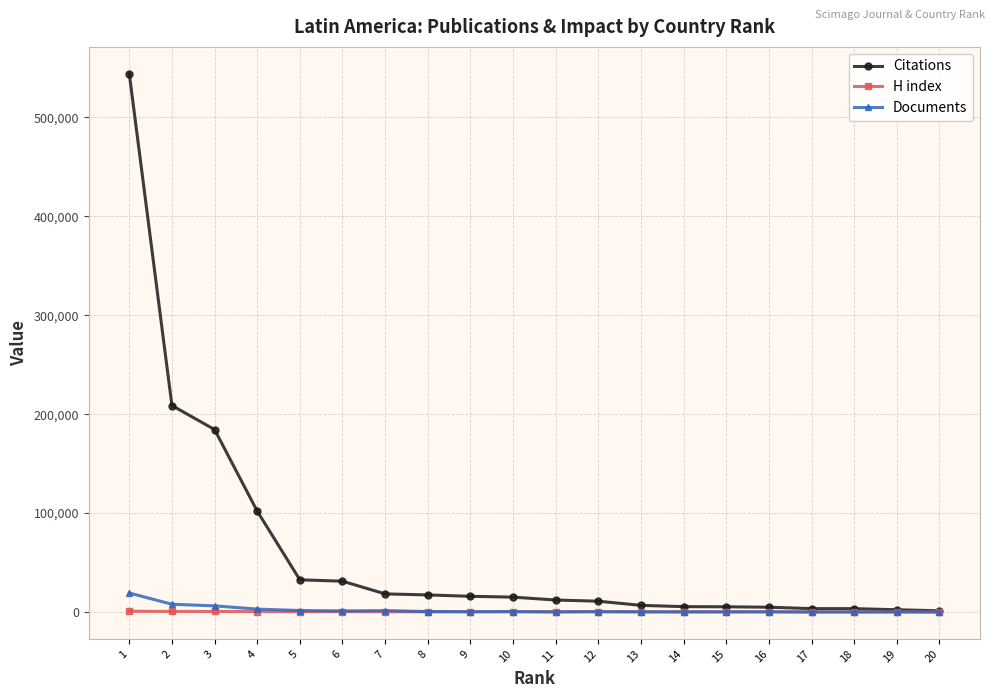

True or false: H index has more than 2 points higher than both neighbors.

True